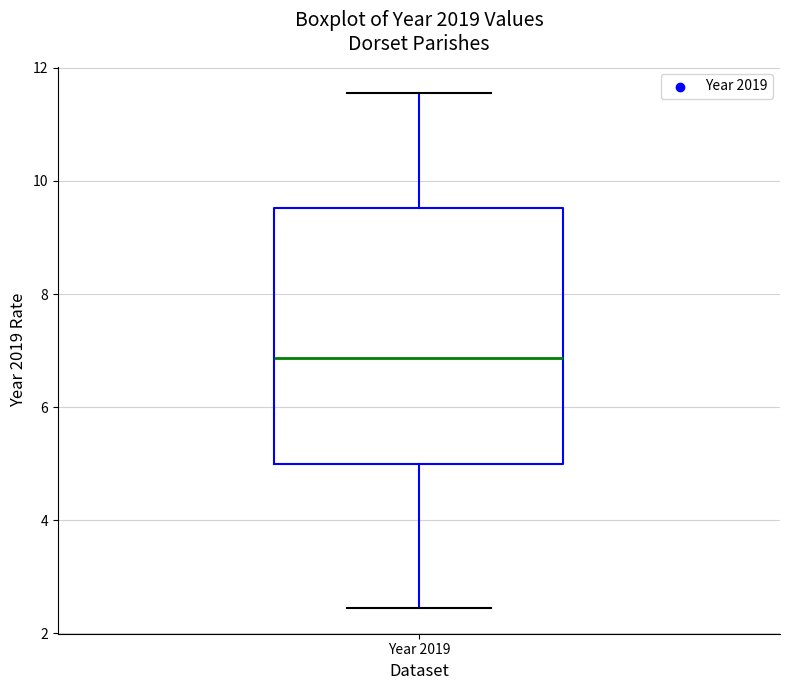

Read this box plot against the y-axis: the position of the median line, the range covered by the box, and the ends of both whiskers. The values are not printed on the chart, so give them approximately, as read against the axis.

median 6.8, box 5.0 to 9.6, whiskers 2.4 to 11.6